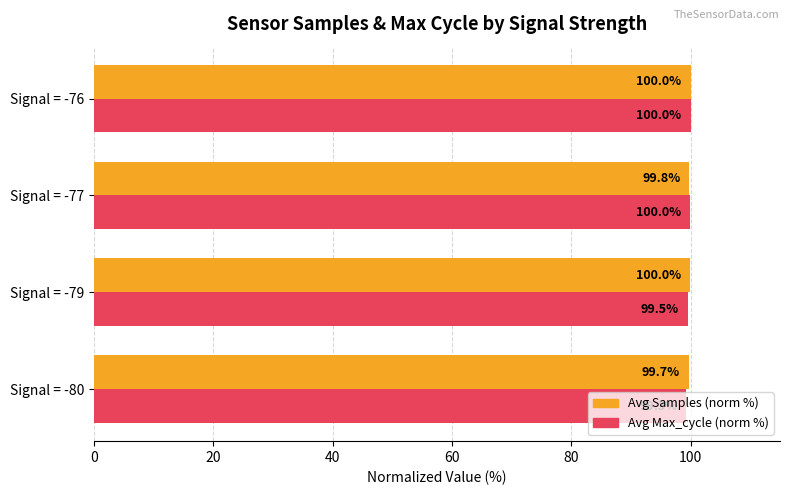

What is the minimum value for Avg Samples (norm %)?

99.7